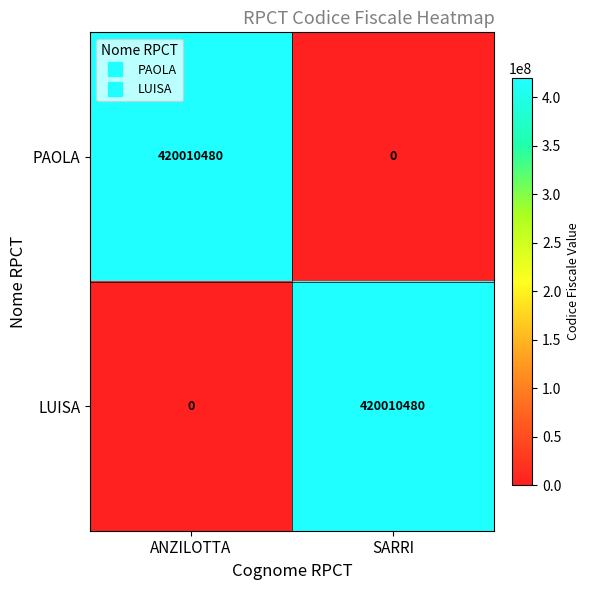

What is the difference between the highest and lowest values at ANZILOTTA?

420010480